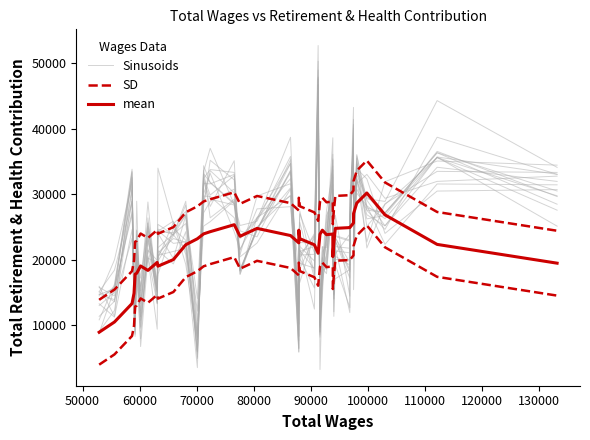

What is the sum of all Sinusoids values?

903517.3